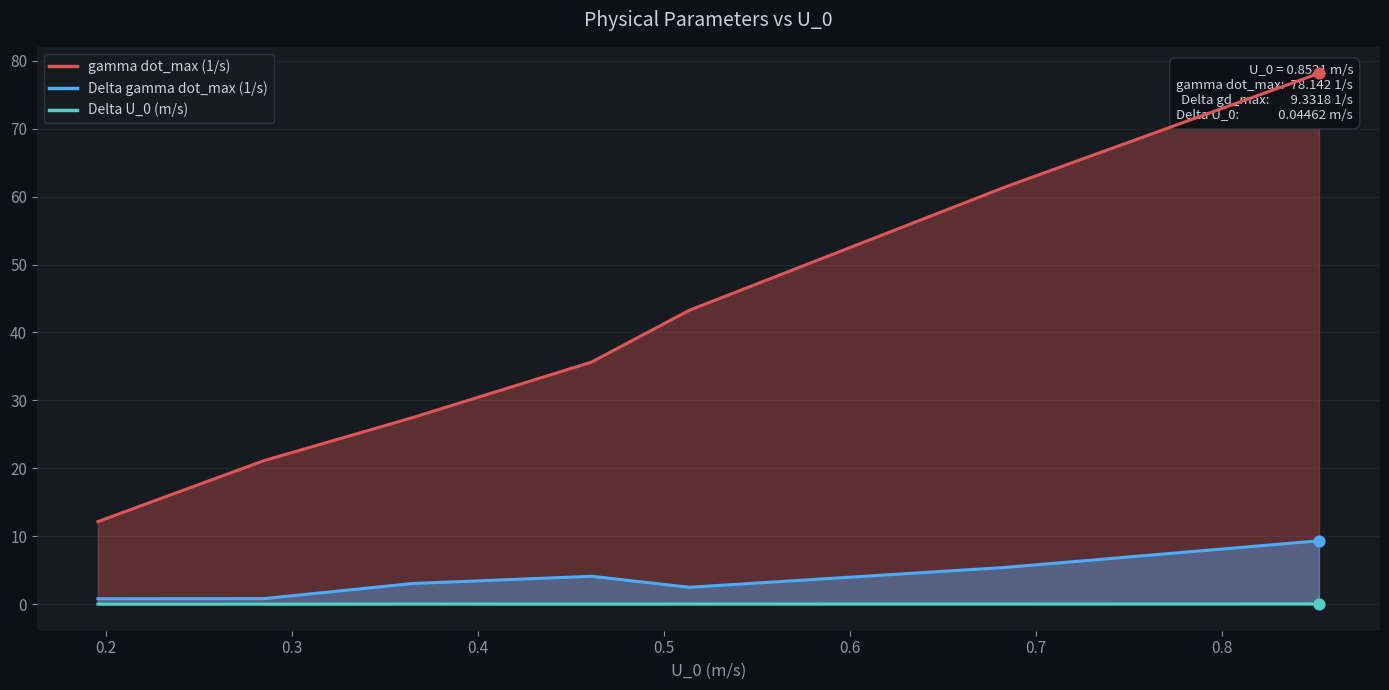

Which series has the largest total across all categories?

gamma dot_max (1/s)